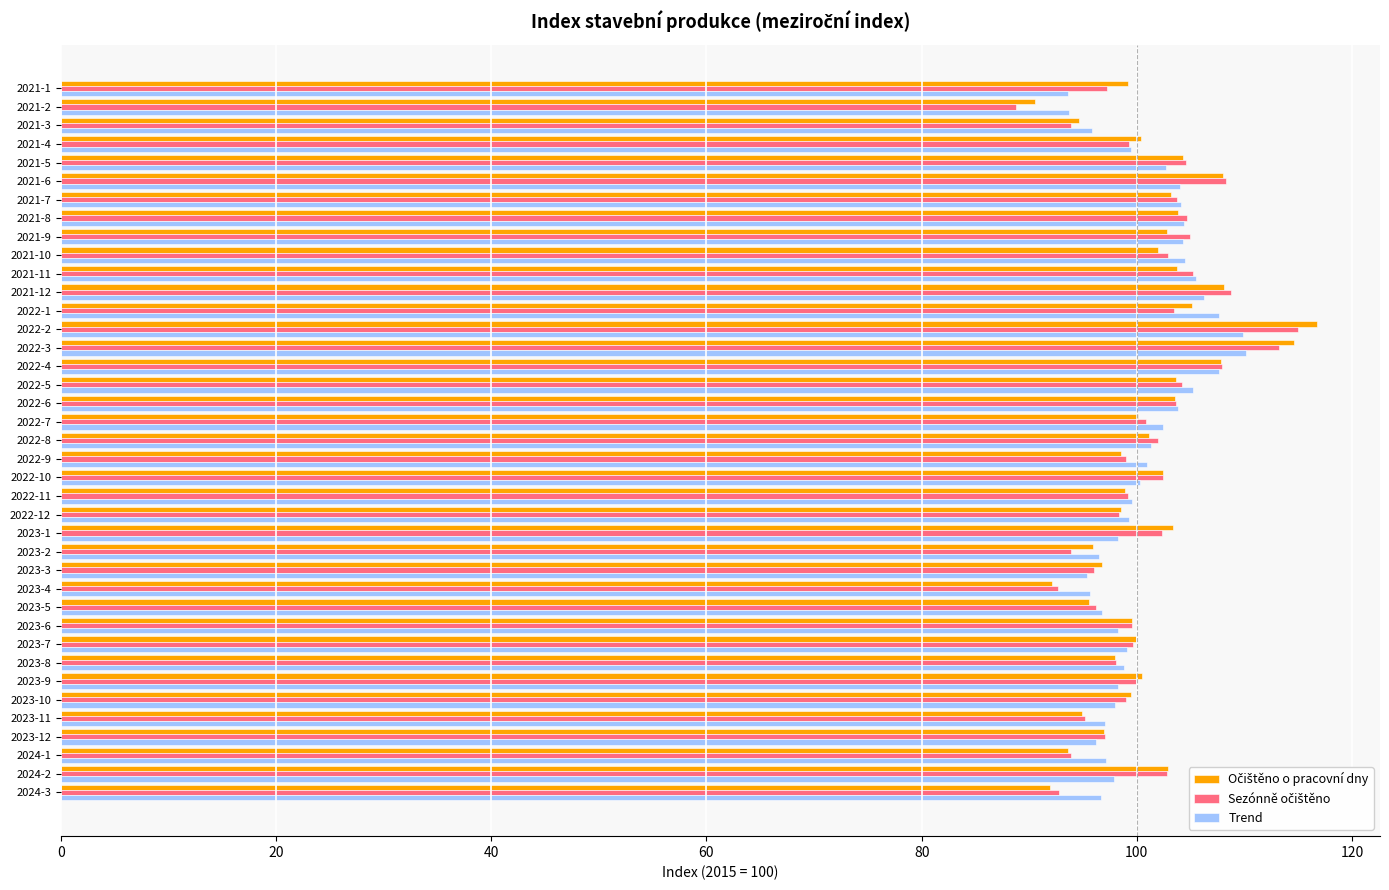

What is the average value of the Trend series?

100.7